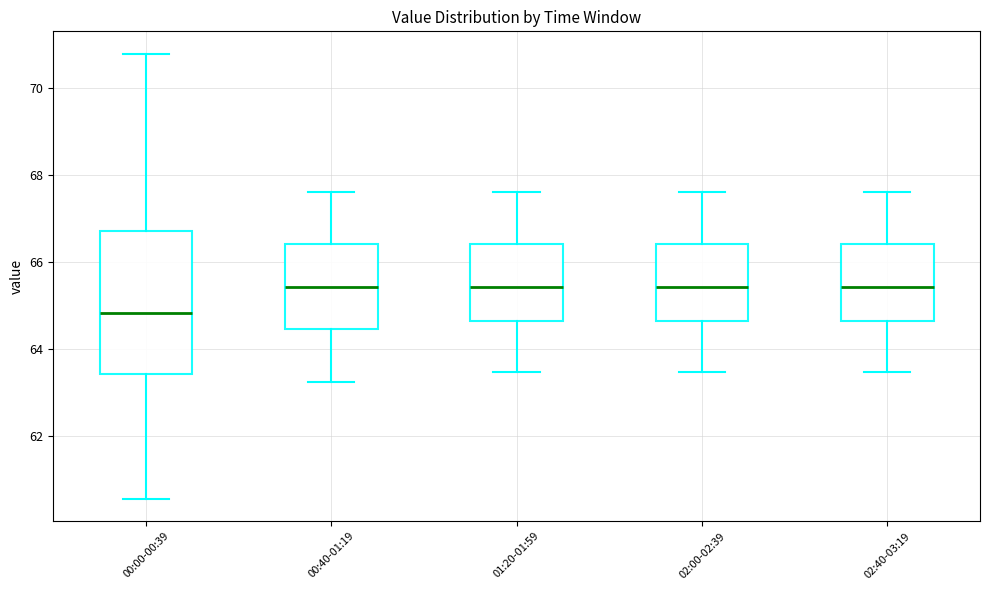

Reading left to right, read every box against the y-axis: the position of its median line, the range the box covers, and the ends of its whiskers. The values are not printed on the chart, so give them approximately, as read against the axis.

00:00-00:39: median 64.8, box 63.4 to 66.8, whiskers 60.6 to 70.8
00:40-01:19: median 65.4, box 64.4 to 66.4, whiskers 63.2 to 67.6
01:20-01:59: median 65.4, box 64.6 to 66.4, whiskers 63.4 to 67.6
02:00-02:39: median 65.4, box 64.6 to 66.4, whiskers 63.4 to 67.6
02:40-03:19: median 65.4, box 64.6 to 66.4, whiskers 63.4 to 67.6